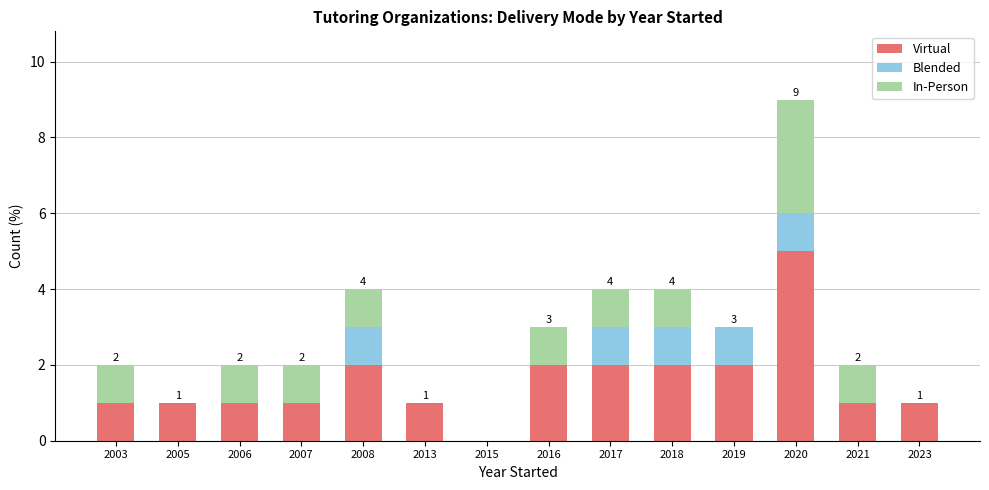

At which category is the sum across all series the highest?

2020